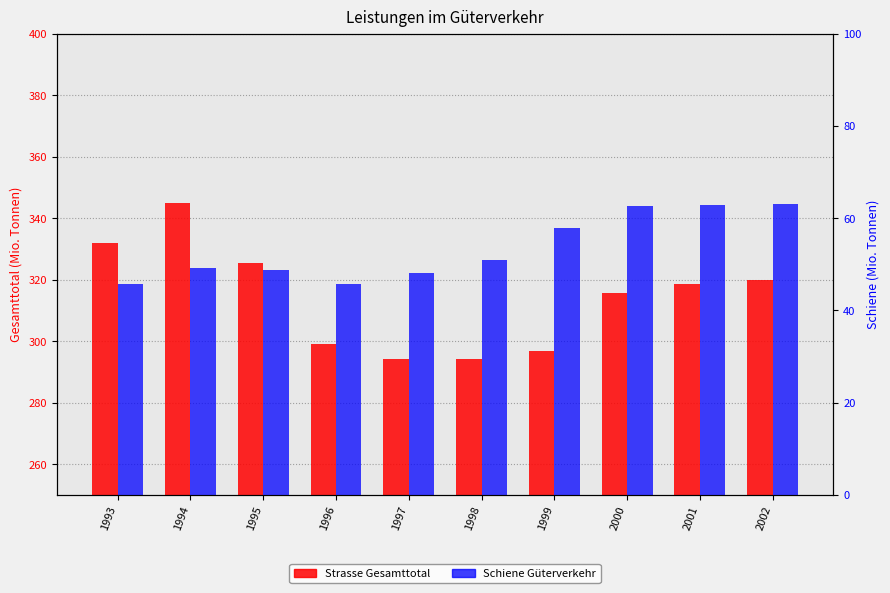

What are all the series names shown in the legend?

Strasse Gesamttotal, Schiene Güterverkehr